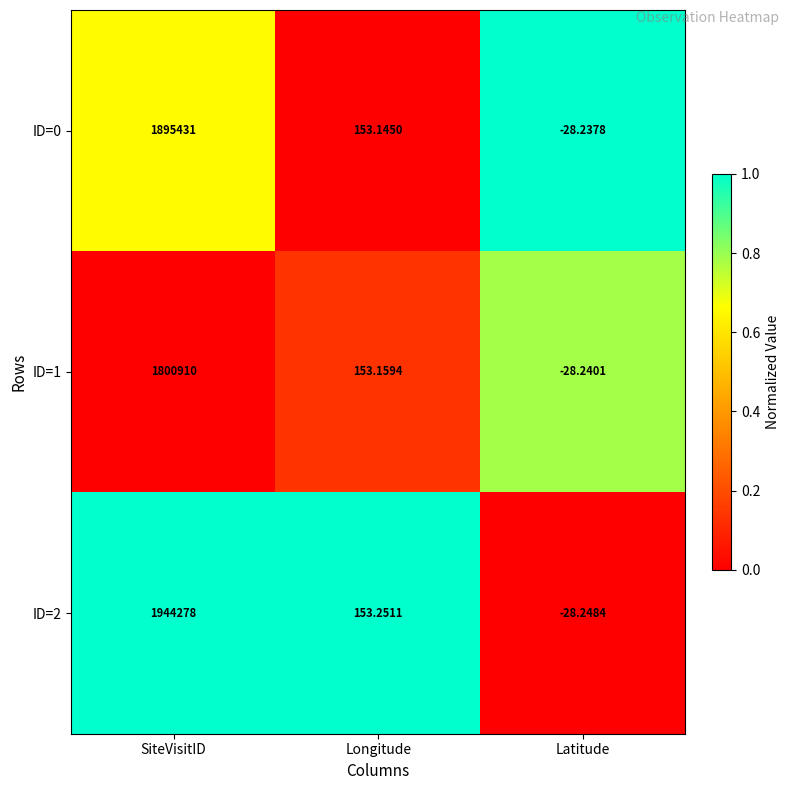

Is the value of ID=2 at Latitude greater than the value of ID=1 at SiteVisitID?

No